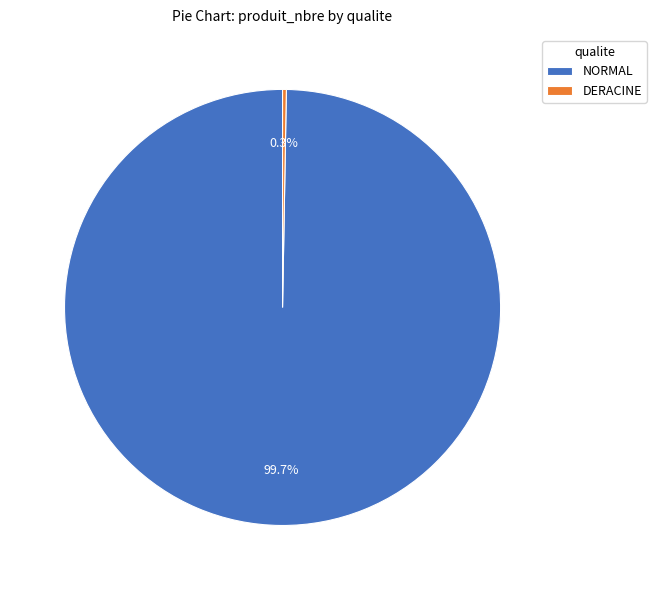

What is the smallest slice in the pie chart?

DERACINE